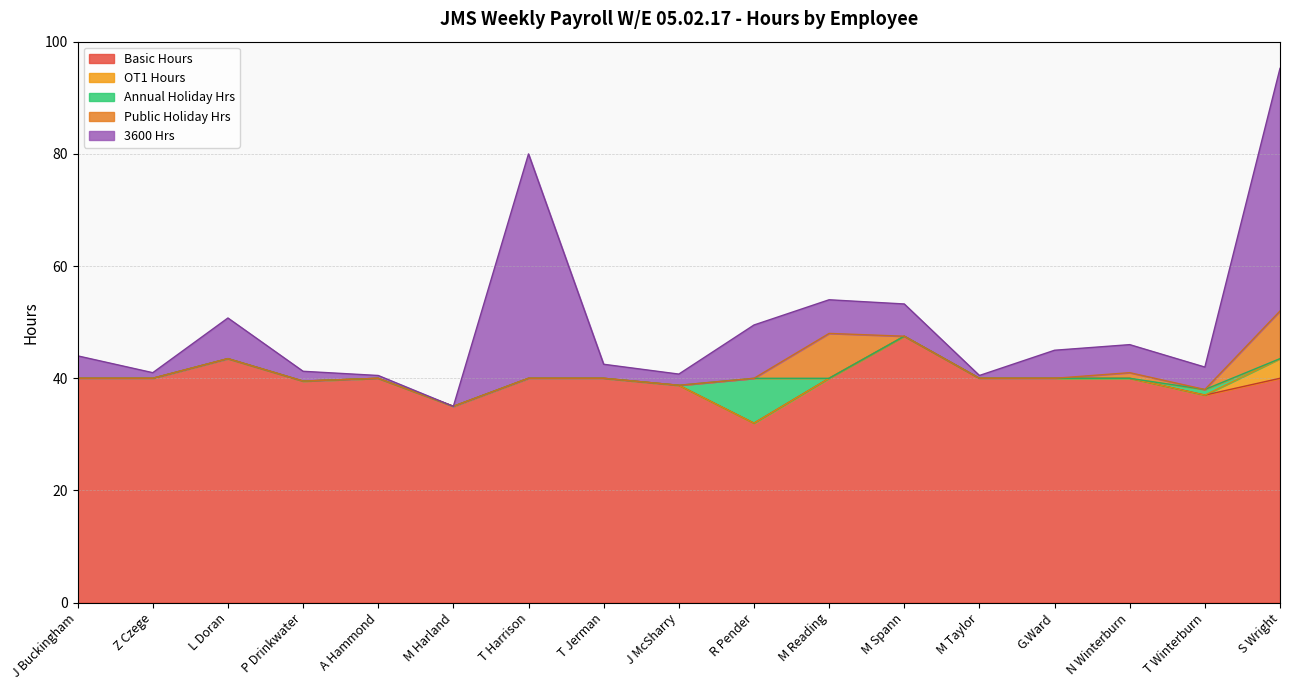

What is the difference between the highest and lowest values at R Pender?

32.0